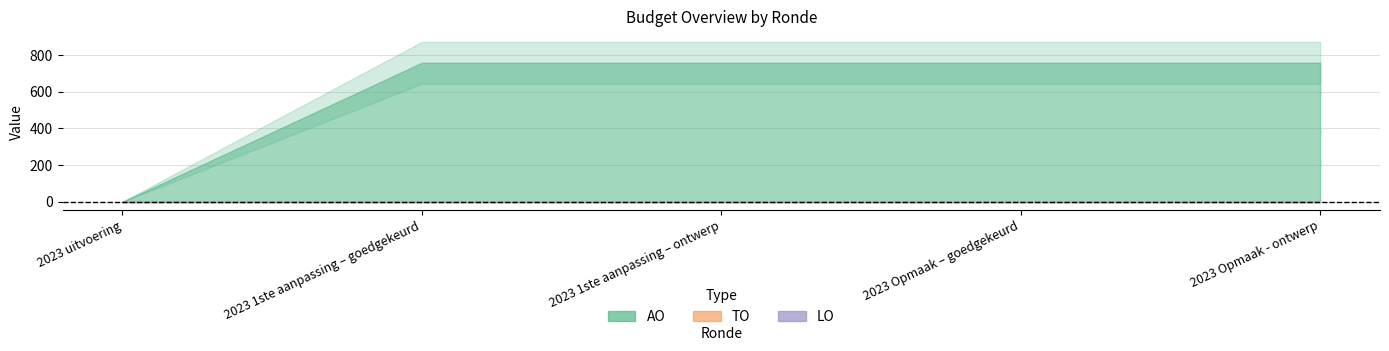

How many values in the AO series are below 758?

1